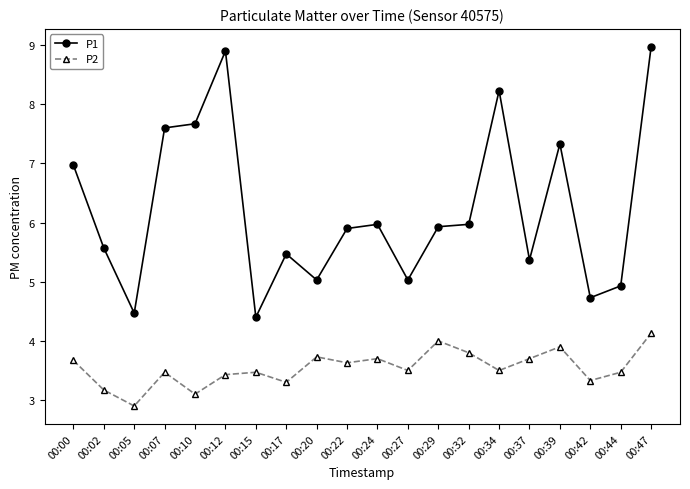

How many lines are shown in the chart?

2